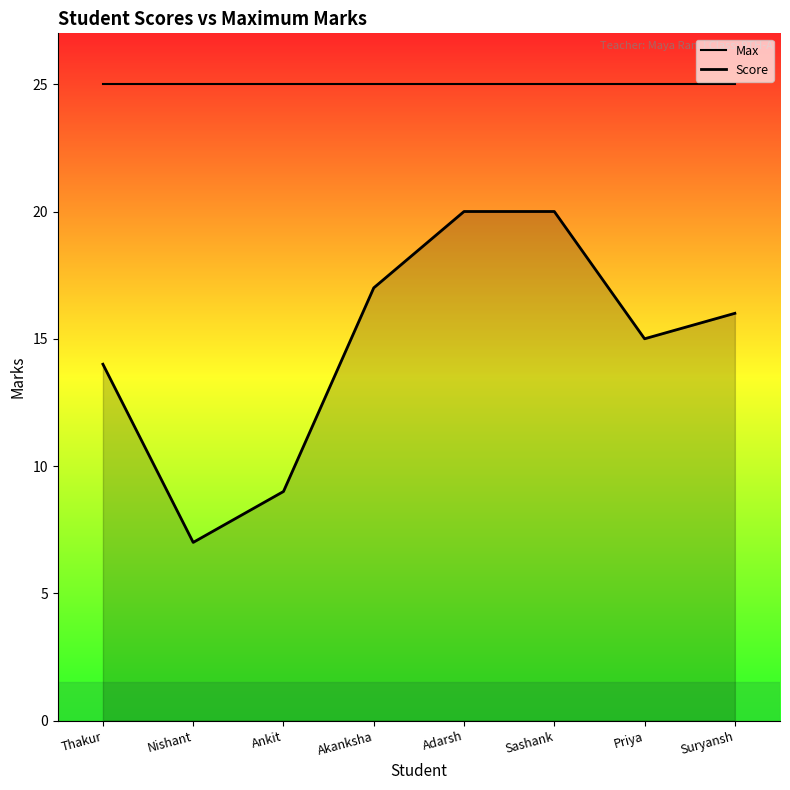

What is the minimum value shown in the chart?

7